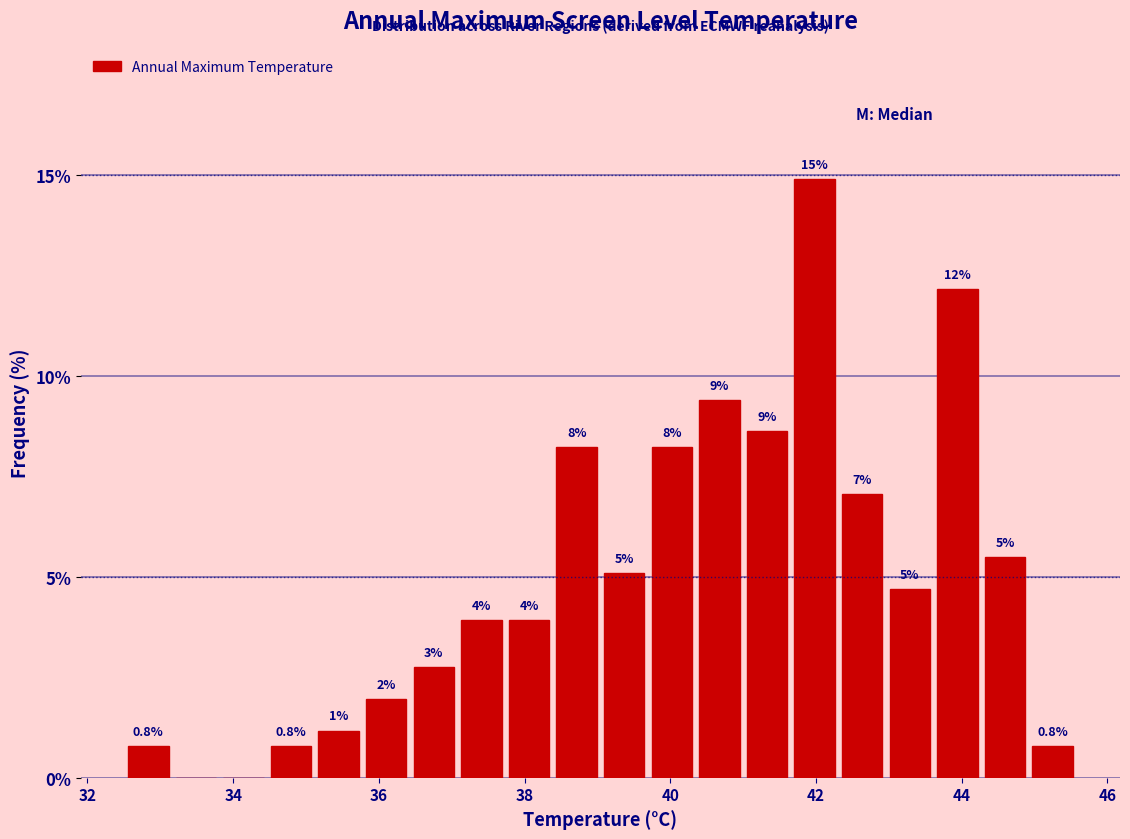

Read against the x-axis, roughly where is the centre of the tallest bar?

42.0